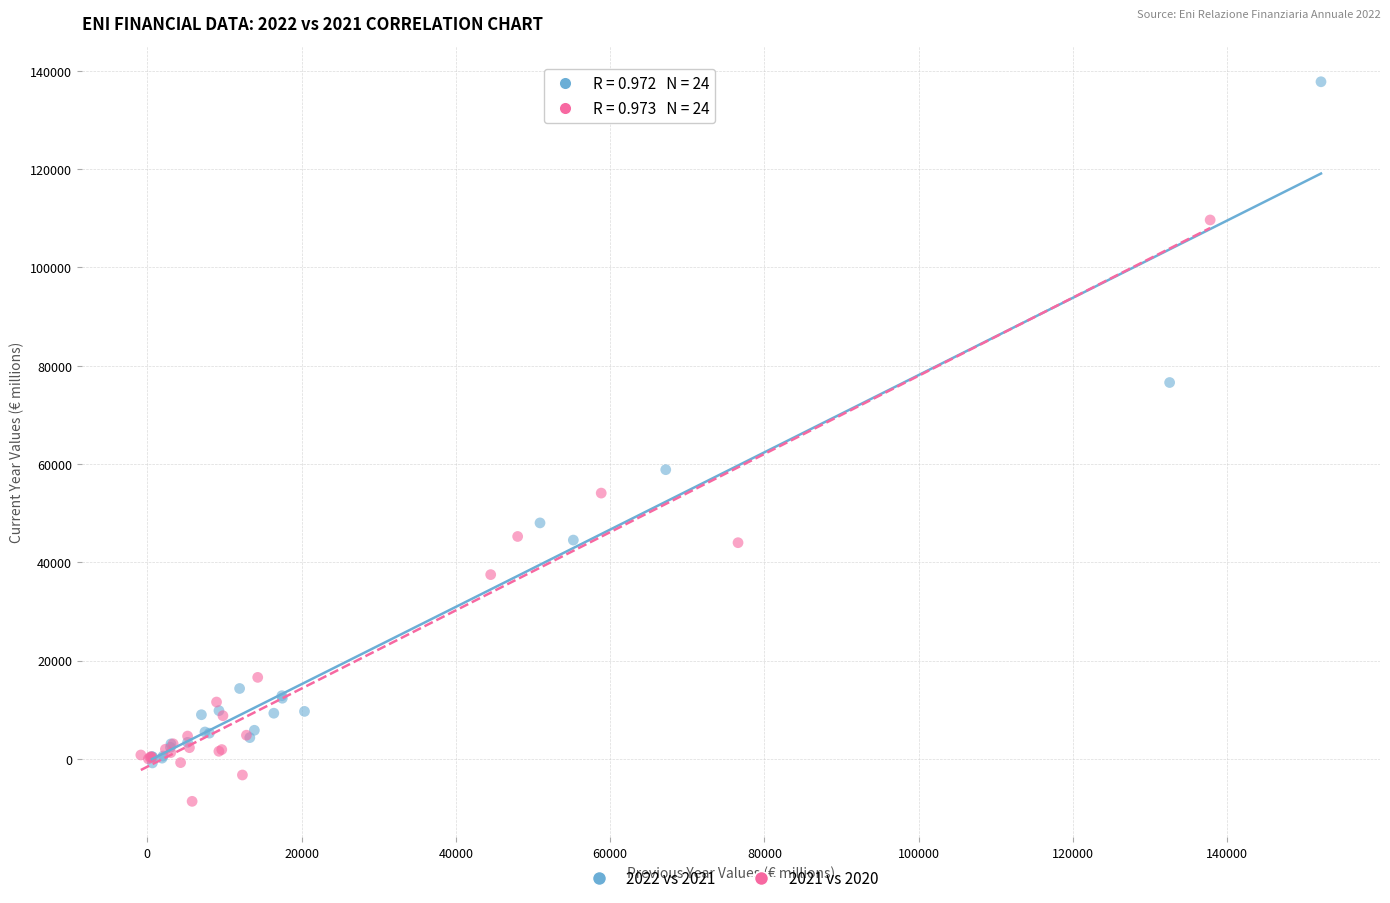

Which series contains the lowest Y value?

2021 vs 2020